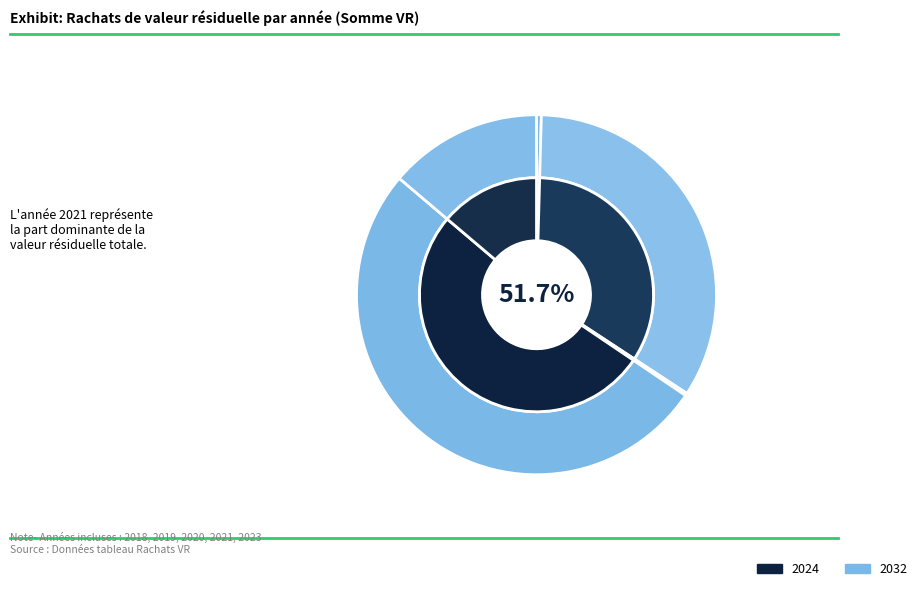

Does 2021 account for over 50% of the chart?

Yes